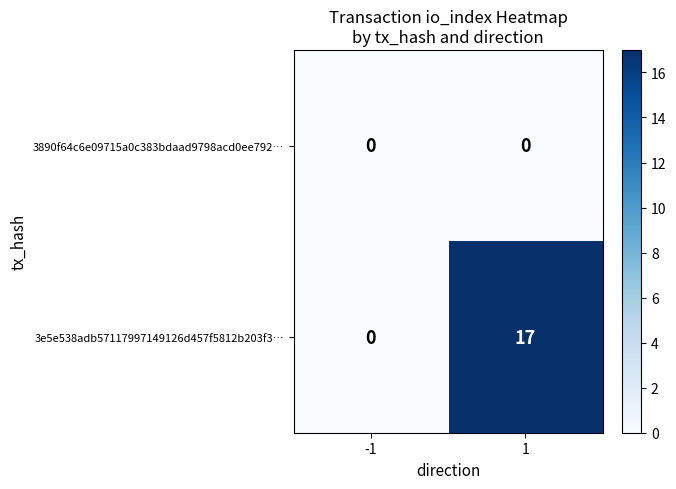

Rank the series by their maximum value, from highest to lowest.

3e5e538adb57117997149126d457f5812b203f3…, 3890f64c6e09715a0c383bdaad9798acd0ee792…